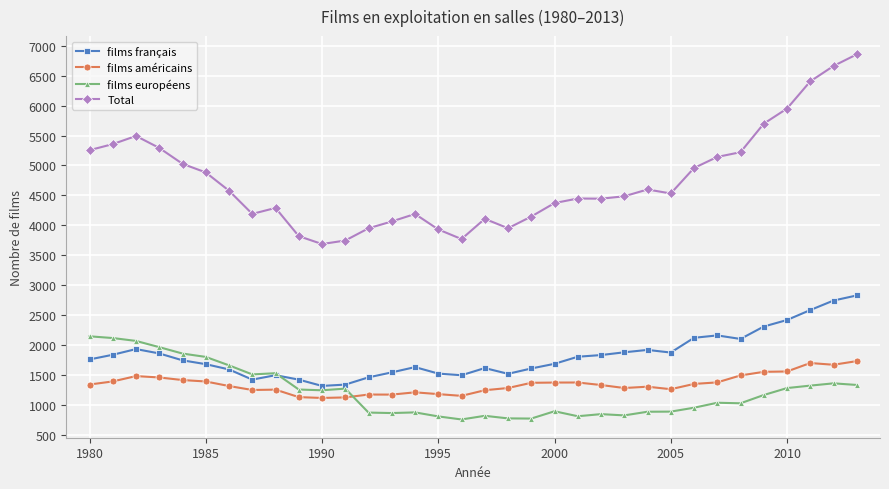

Which series has the largest range (max minus min)?

Total